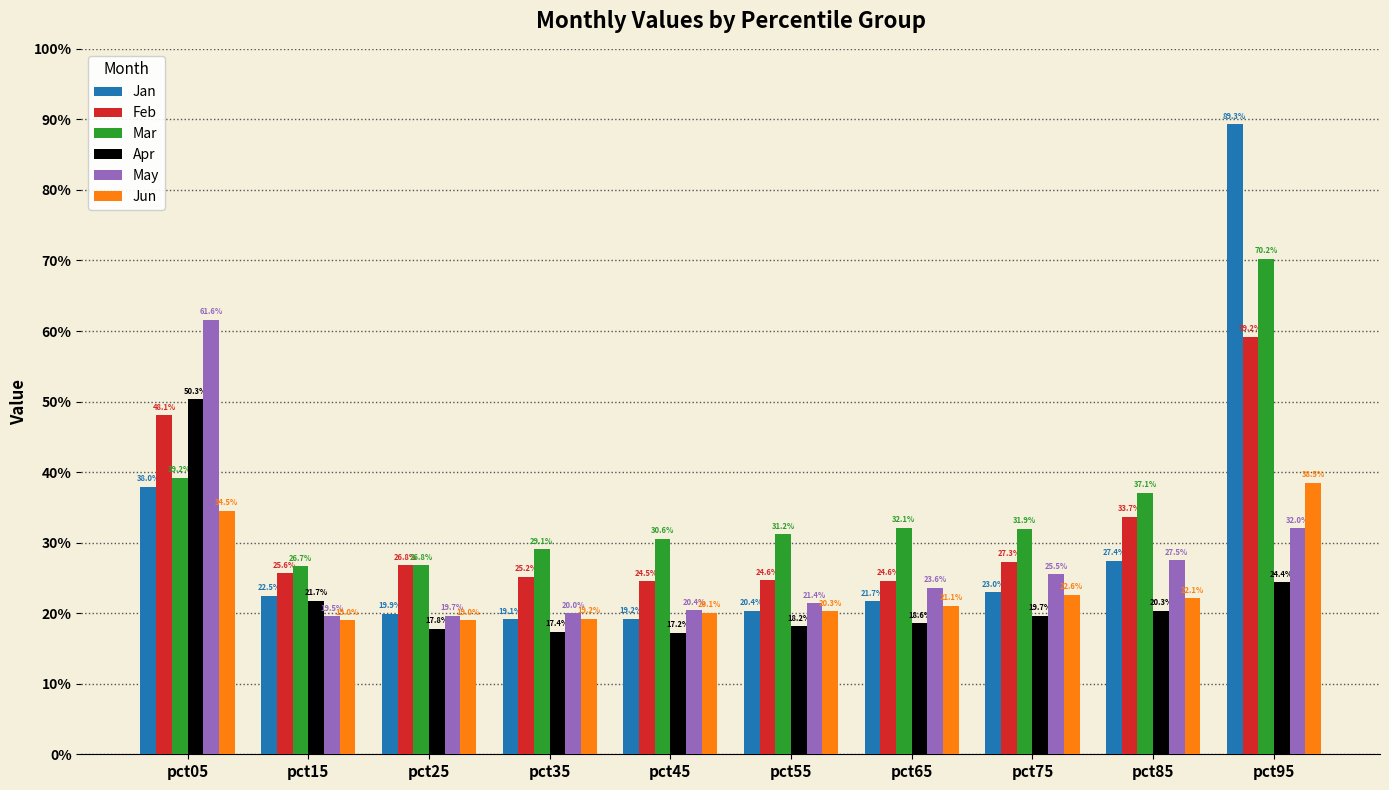

What are all the series names shown in the legend?

Jan, Feb, Mar, Apr, May, Jun